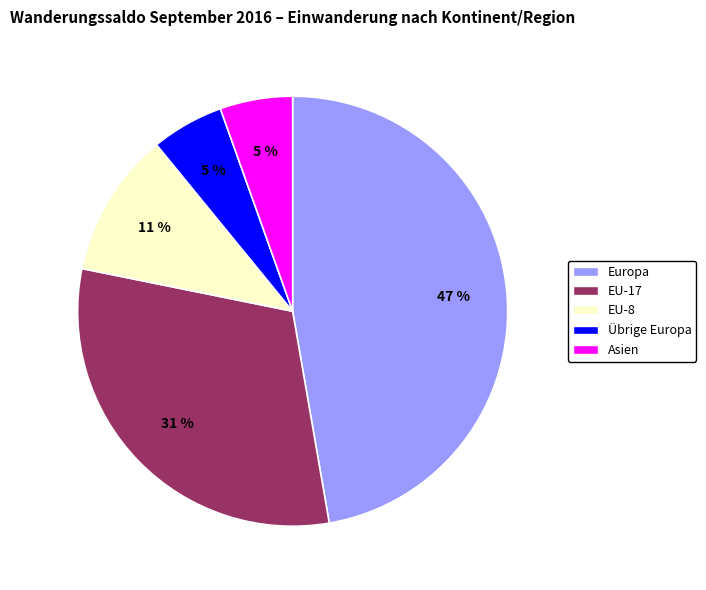

To the nearest percent, what is the difference between the largest and smallest slice percentages?

42%